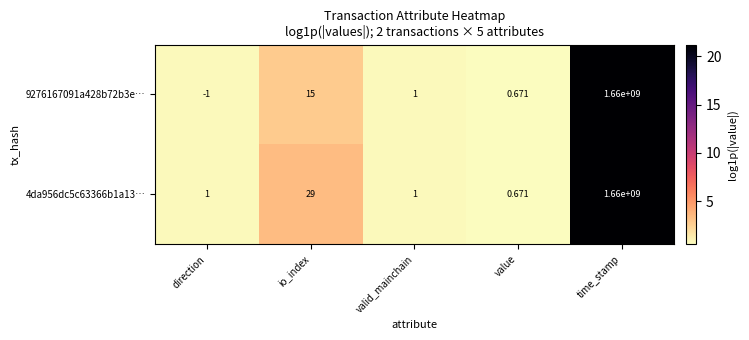

At which label is 4da956dc5c63366b1a13… closest to 830000000?

io_index